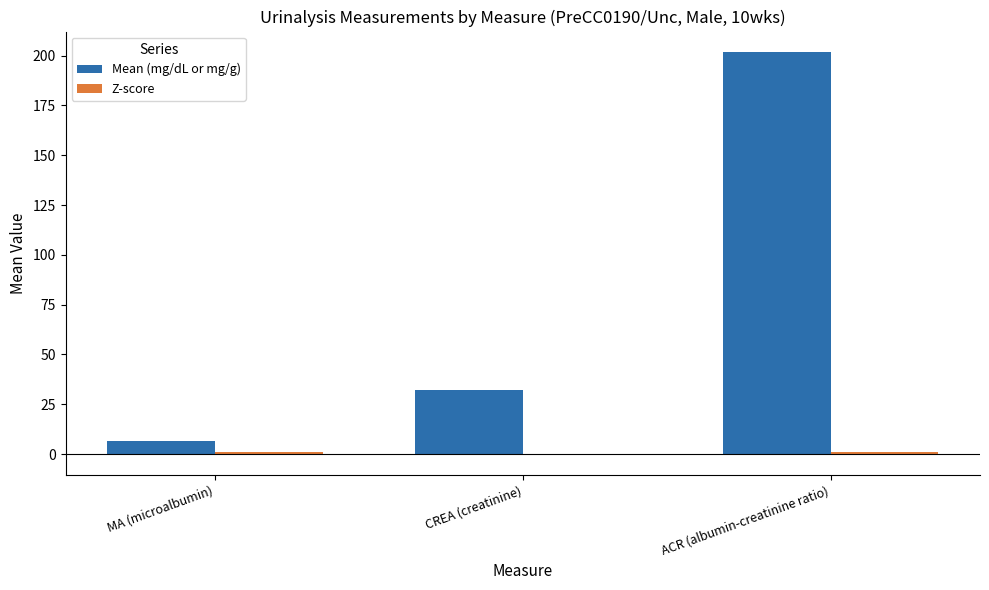

Which category has the highest value across all series?

ACR (albumin-creatinine ratio)